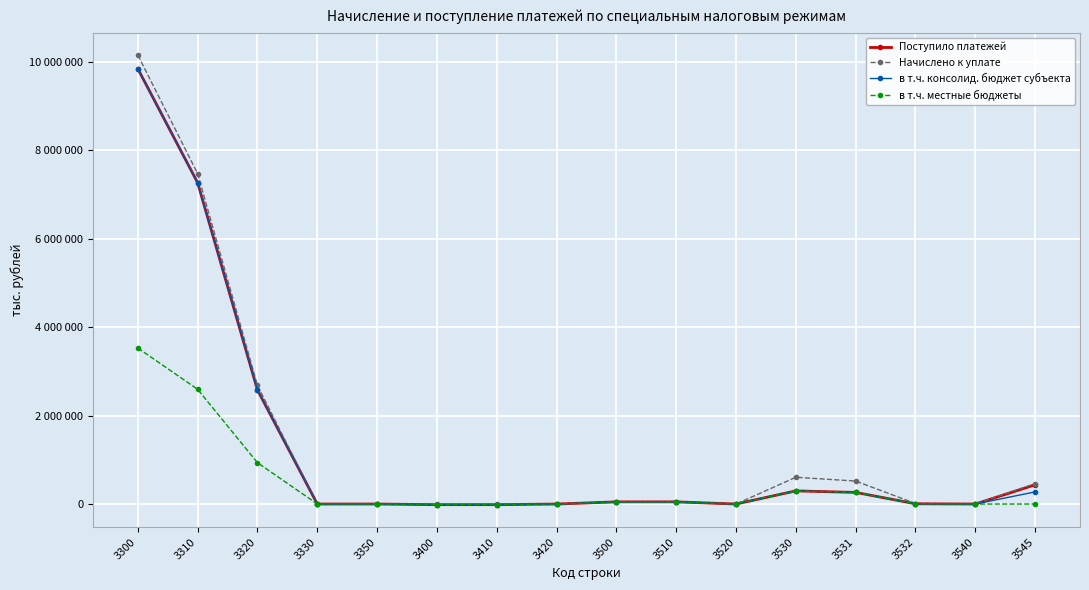

Where is Поступило платежей nearest to the value 4913603?

3320